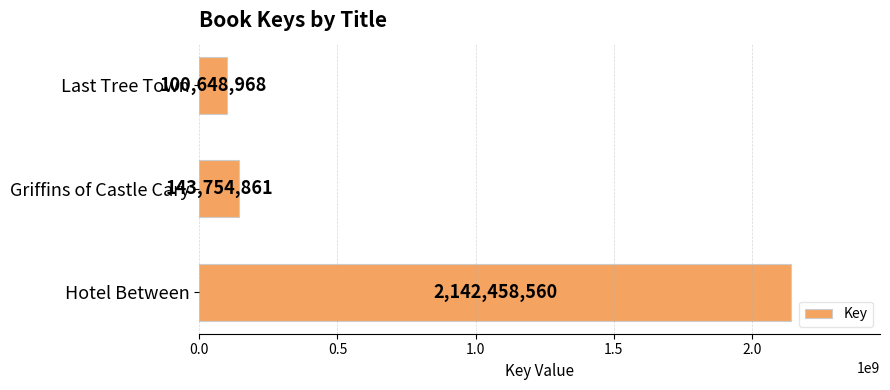

What is the maximum value shown in the chart?

2142458560